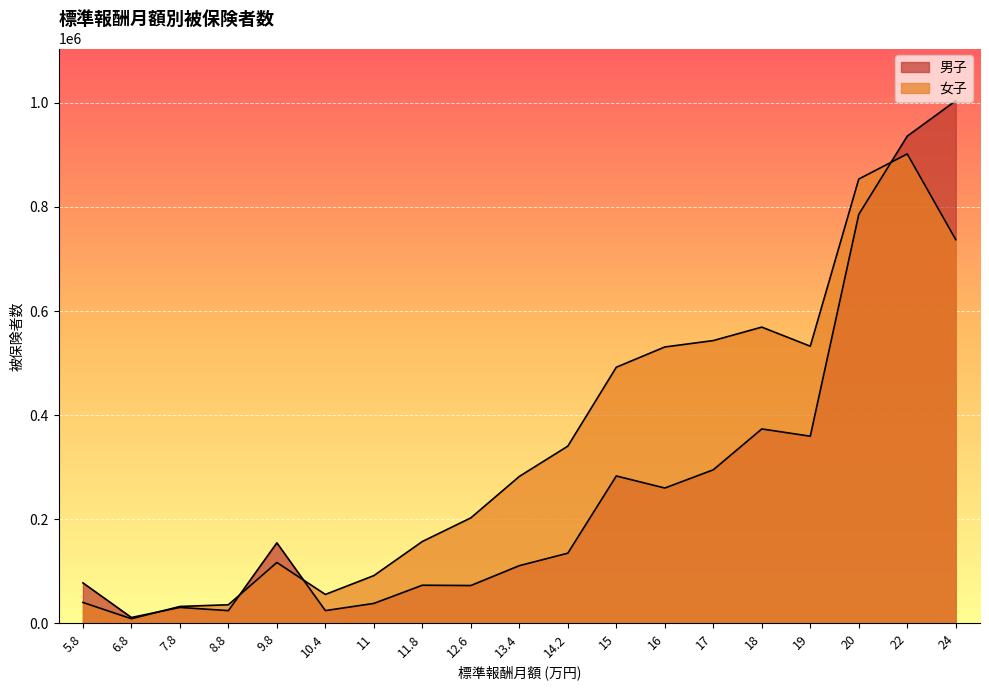

What is the sum of the 女子 values at 12.6 and 10.4?

258613